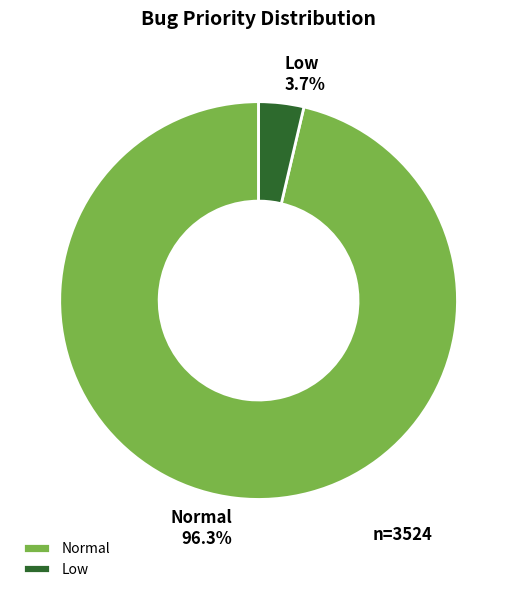

Which category accounts for the majority?

Normal